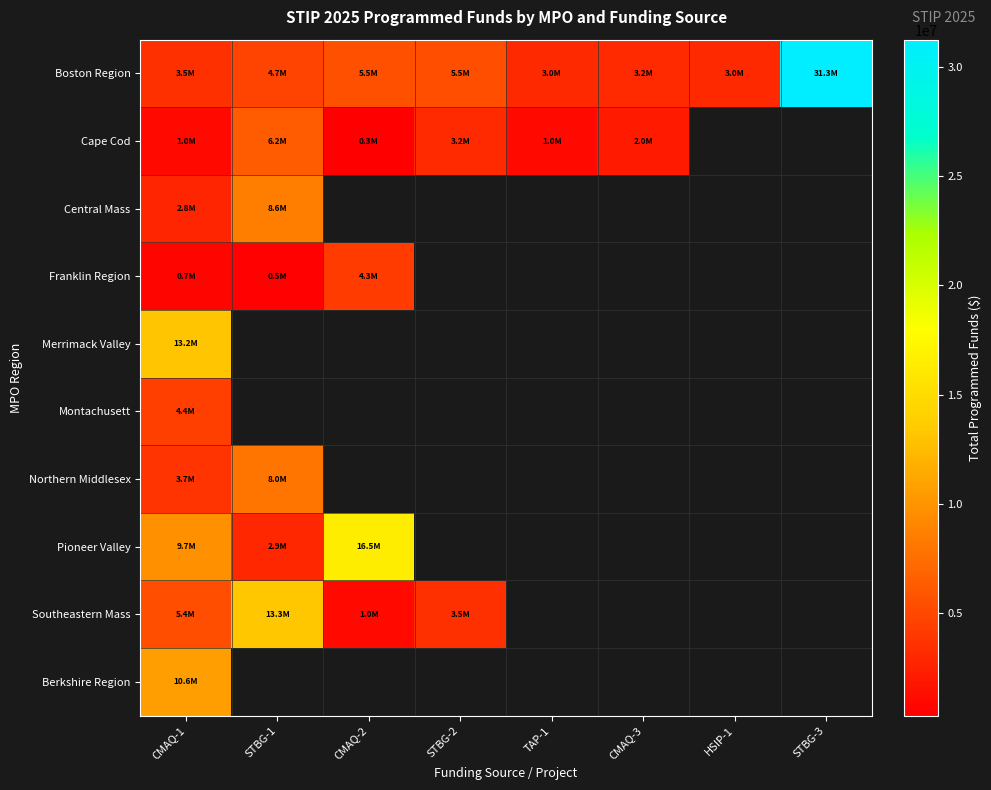

Count the number of data series in this chart.

10